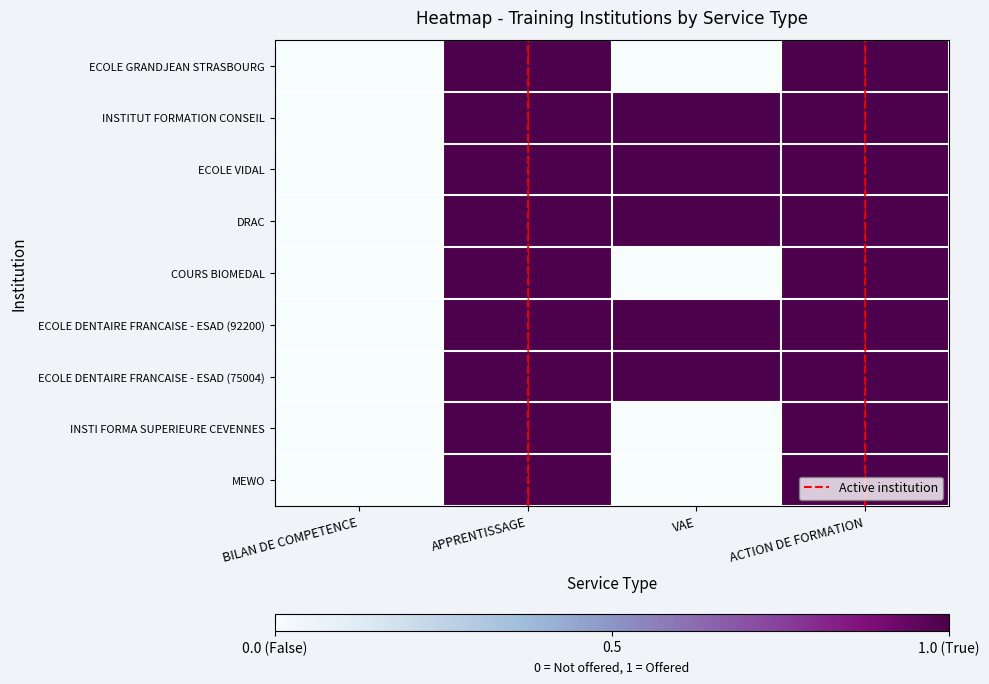

Which has a higher value, VAE or BILAN DE COMPETENCE?

VAE